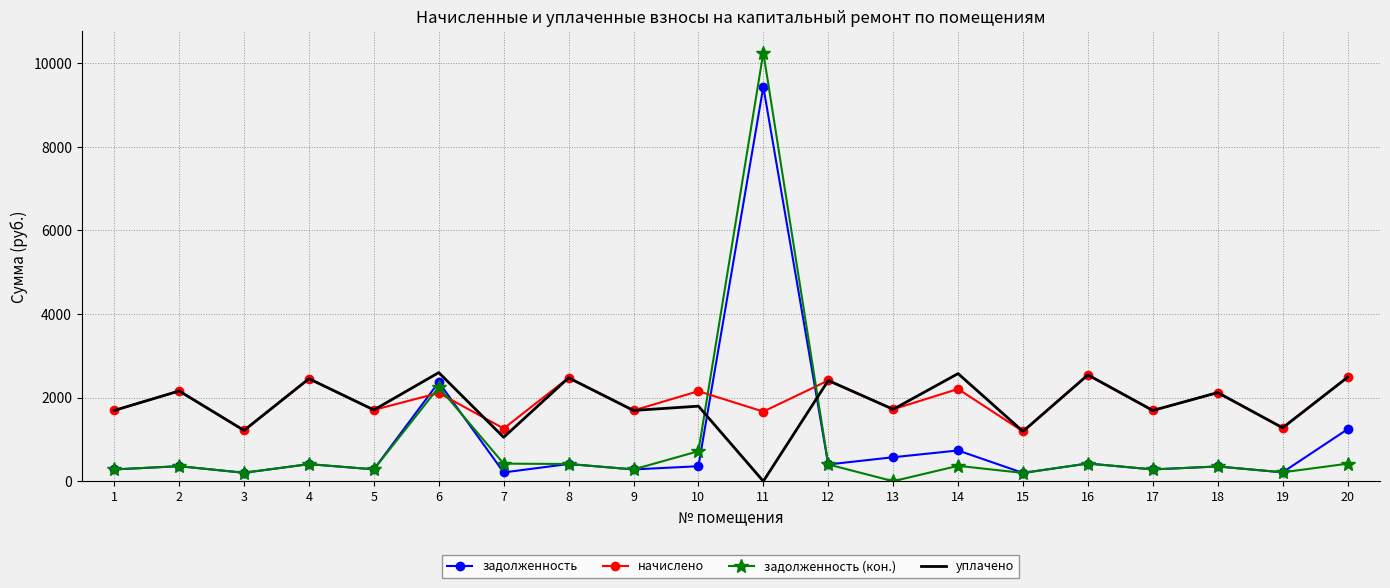

What is the lowest value of the начислено series?

1192.3